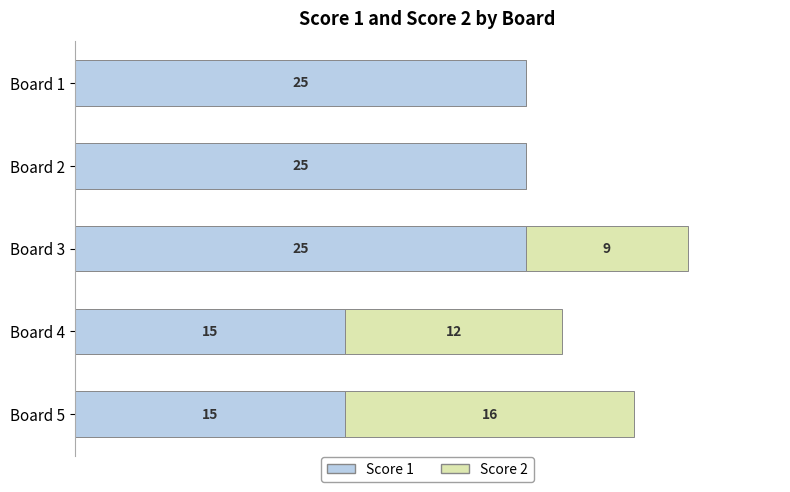

At which category is the sum across all series the highest?

Board 3